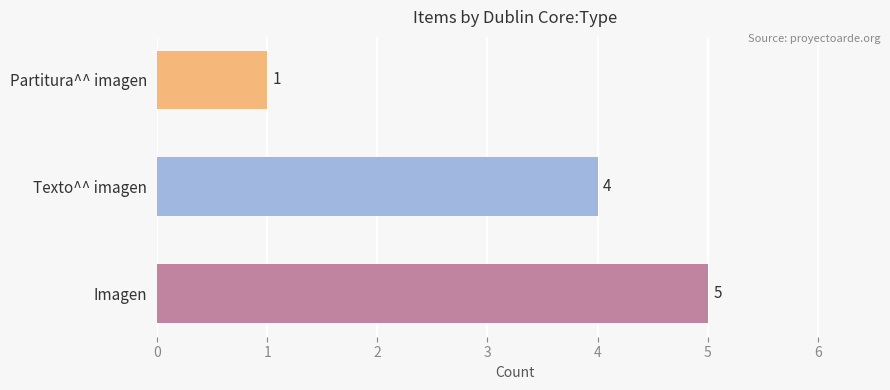

The chart shows a value of 5 at Imagen. True or false?

True